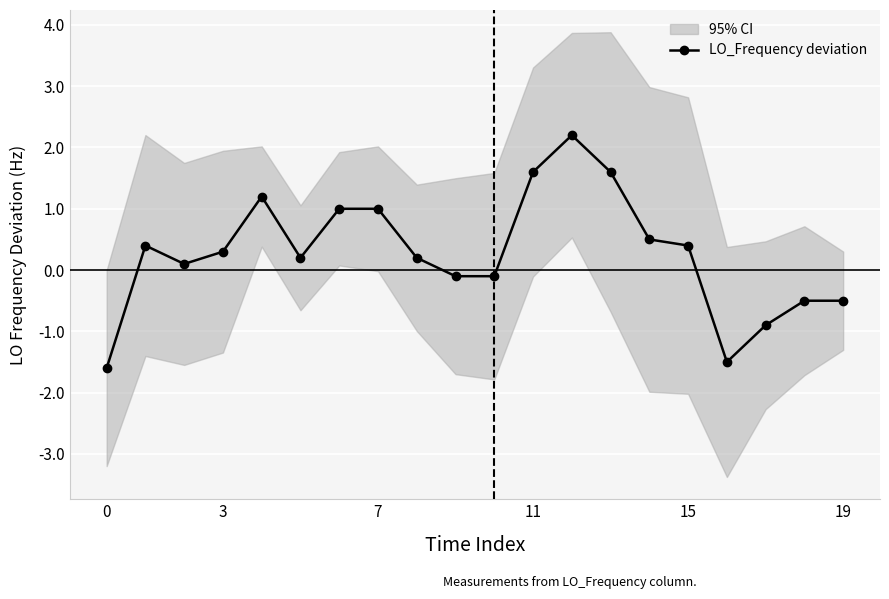

What is the minimum value for LO_Frequency deviation?

-1.6